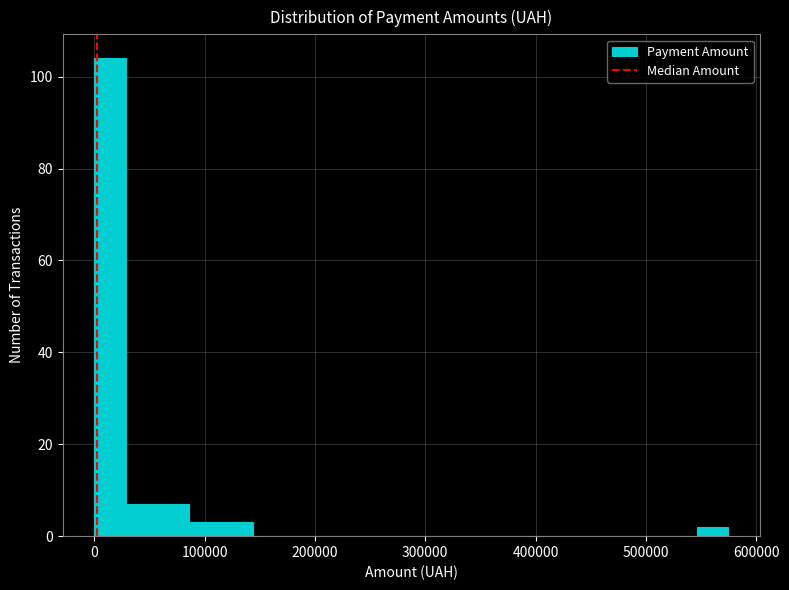

Read against the x-axis, roughly where is the centre of the tallest bar?

10000